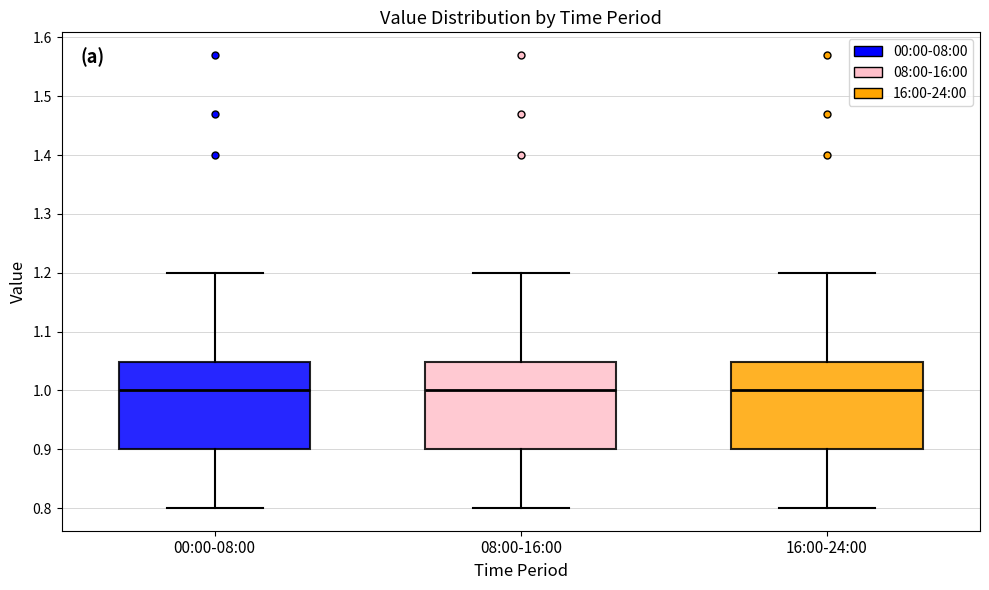

Reading left to right, transcribe this box plot: for each box, give where its median line is, the range the box spans, and where its two whiskers end, as read against the y-axis. The values are not printed on the chart, so give them approximately, as read against the axis.

00:00-08:00: median 1.00, box 0.90 to 1.05, whiskers 0.80 to 1.20
08:00-16:00: median 1.00, box 0.90 to 1.05, whiskers 0.80 to 1.20
16:00-24:00: median 1.00, box 0.90 to 1.05, whiskers 0.80 to 1.20